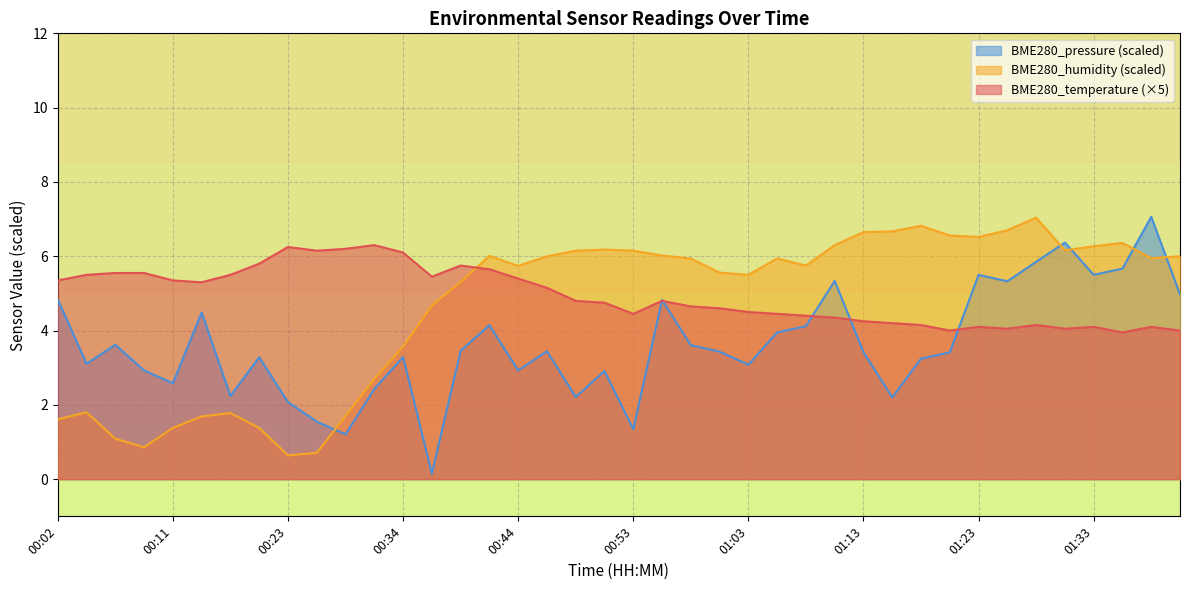

Does the chart have visible grid lines?

Yes